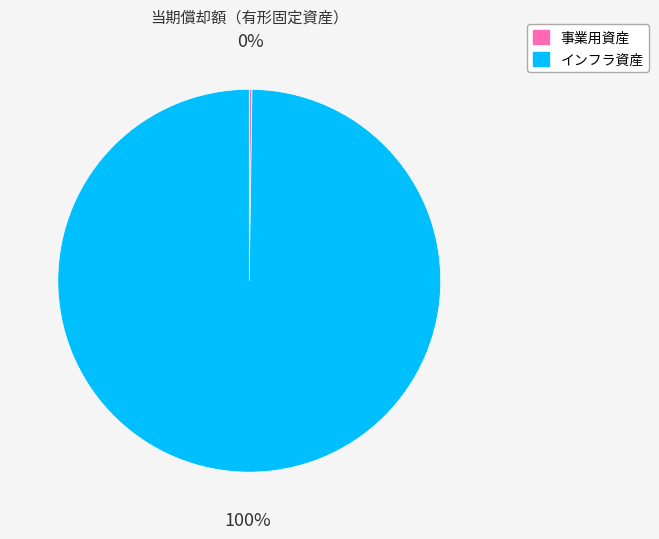

What is the largest slice in the pie chart?

インフラ資産